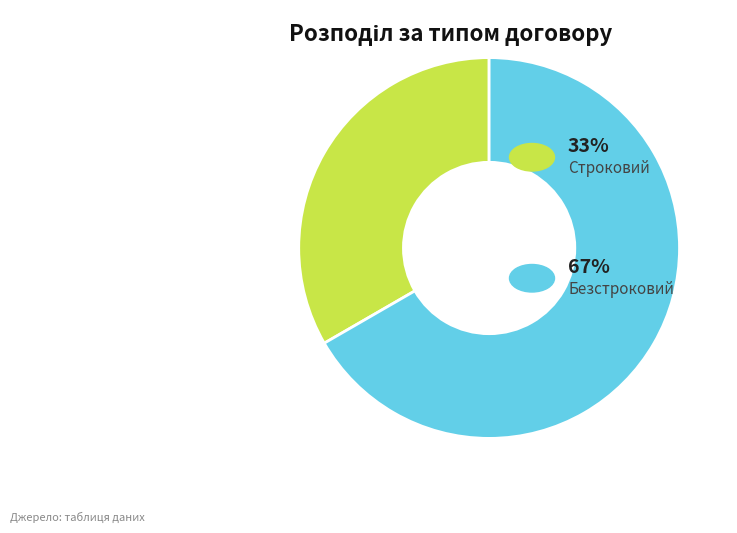

Is there a majority slice in this chart?

Yes